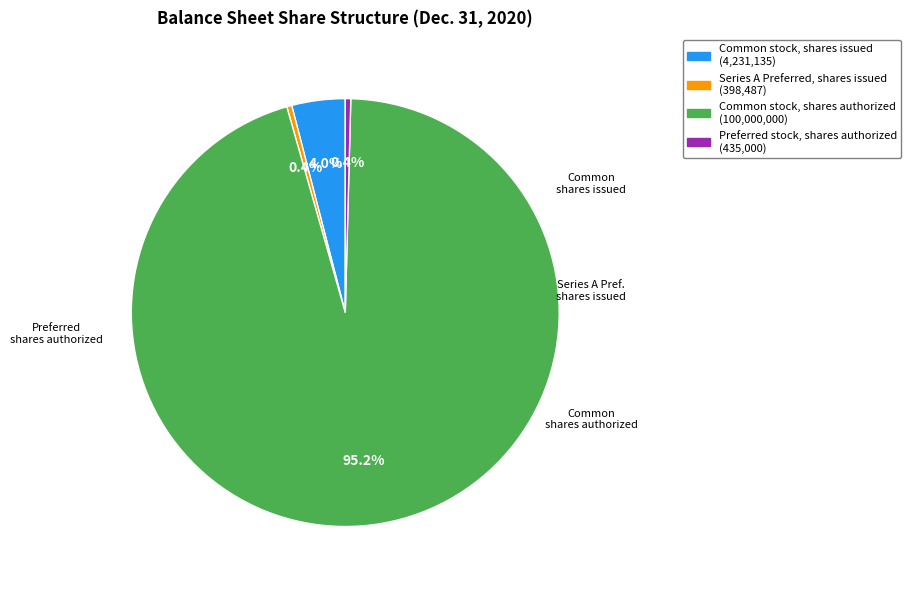

What is the largest slice in the pie chart?

Common stock, shares authorized (100,000,000)